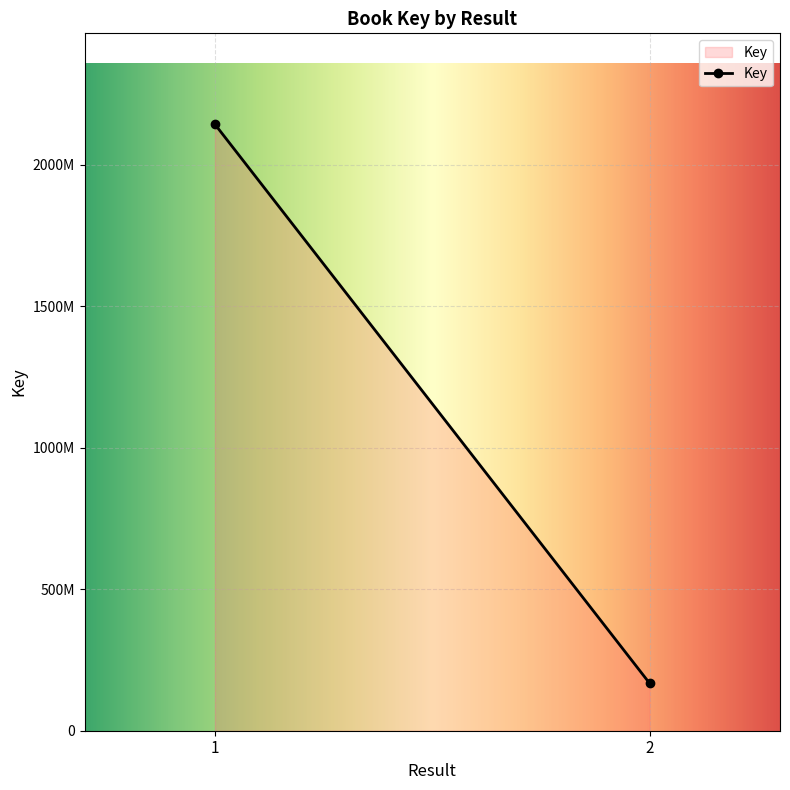

What is the maximum value shown in the chart?

2142263880